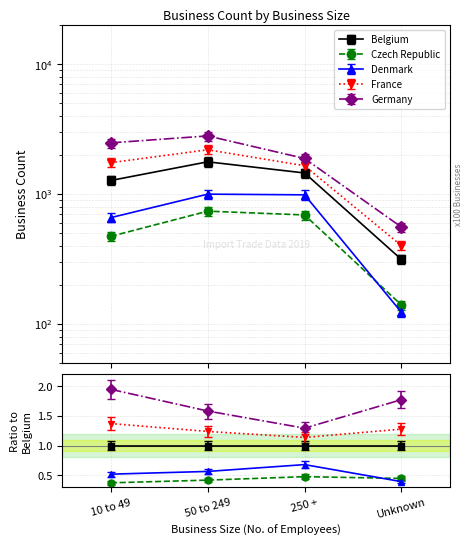

Rank the series by their maximum value, from highest to lowest.

Germany, France, Belgium, Denmark, Czech Republic